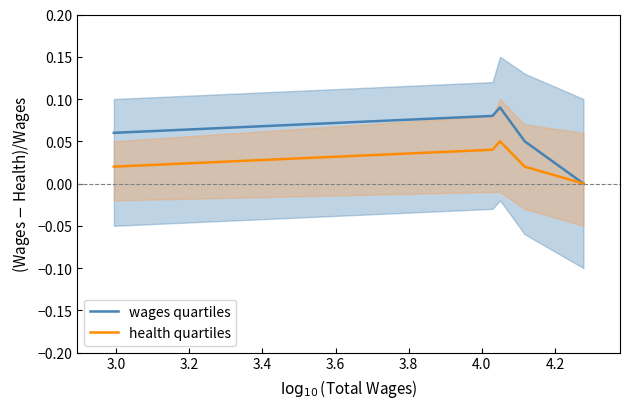

True or false: wages quartiles has a value of 0.1 at 3.4.

False